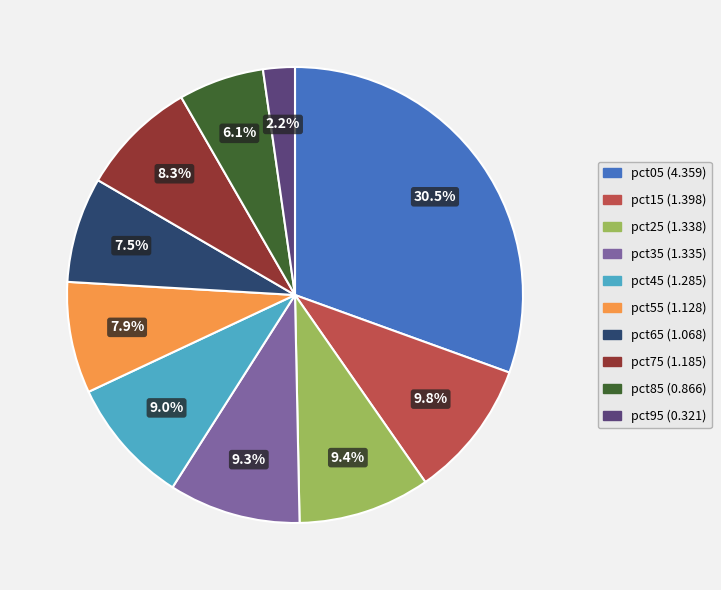

Is pct25 the majority of the pie?

No